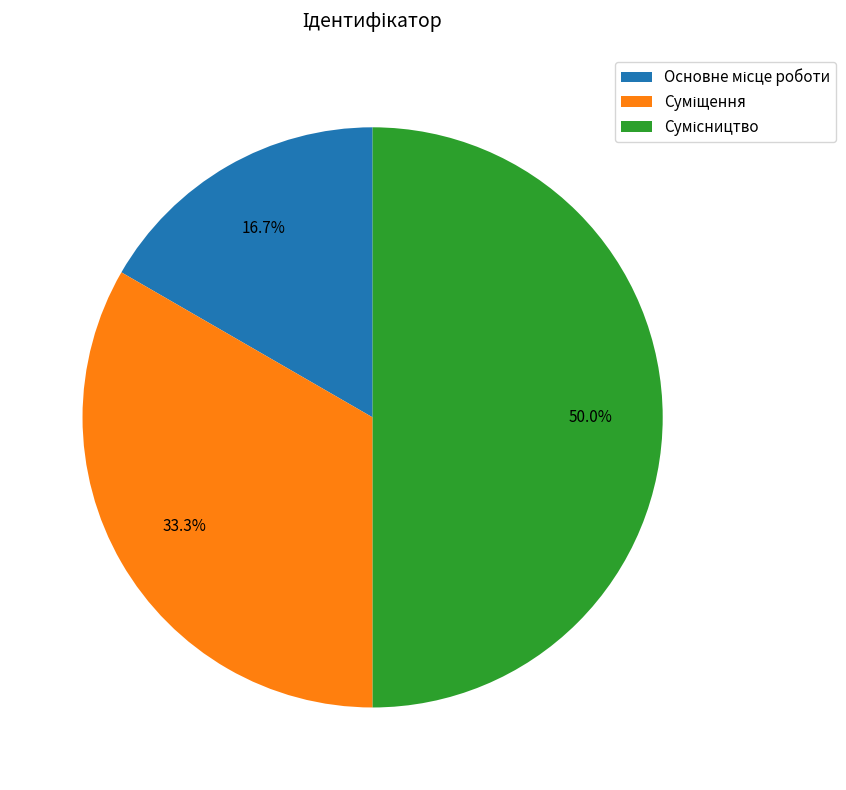

The Суміщення slice represents 45% of the pie. True or false?

False